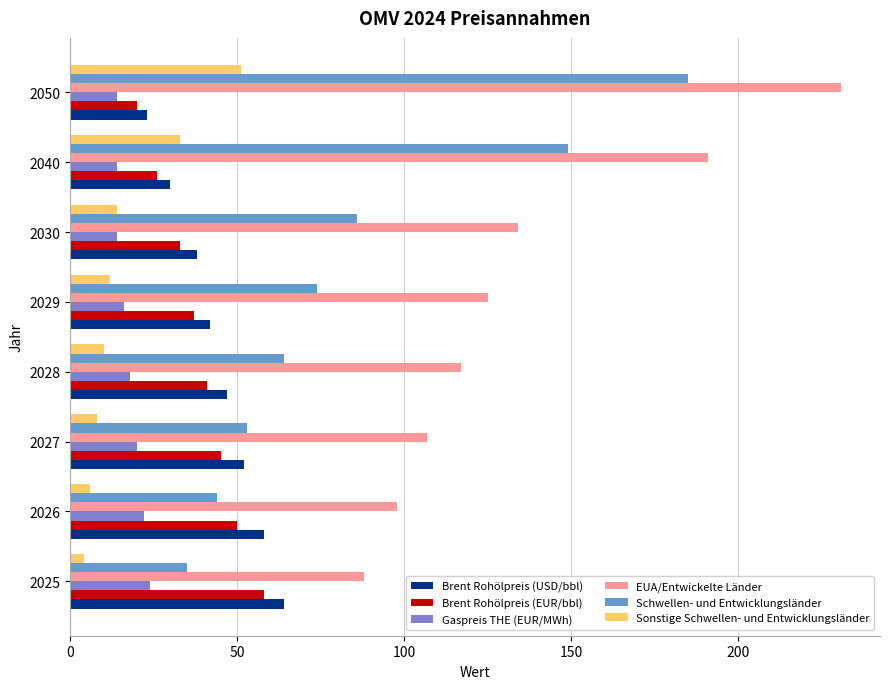

Count the number of categories in the chart.

8